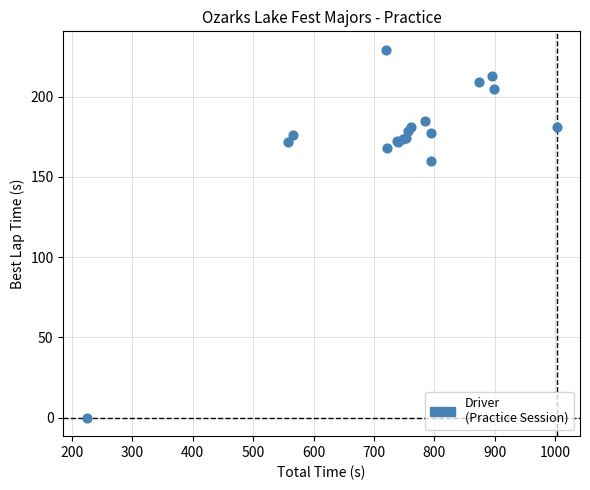

What Y value in the scatter plot is closest to 114?

159.9